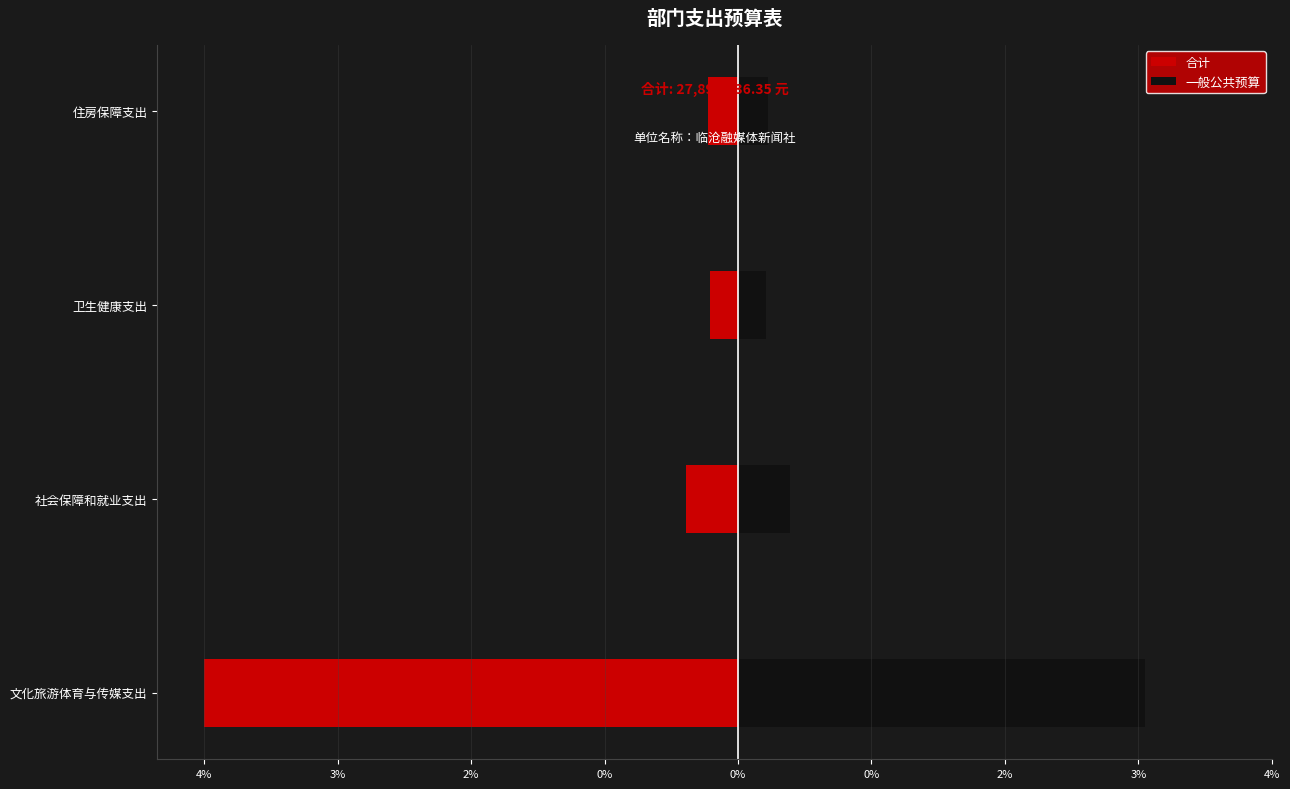

List the series in order of their peak value, lowest first.

合计, 一般公共预算